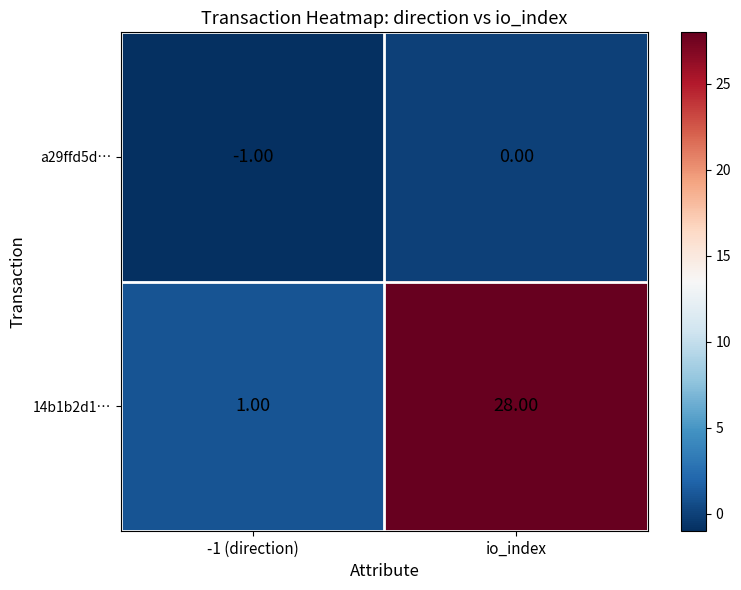

What is the difference between the maximum and minimum values in the 14b1b2d1… series?

27